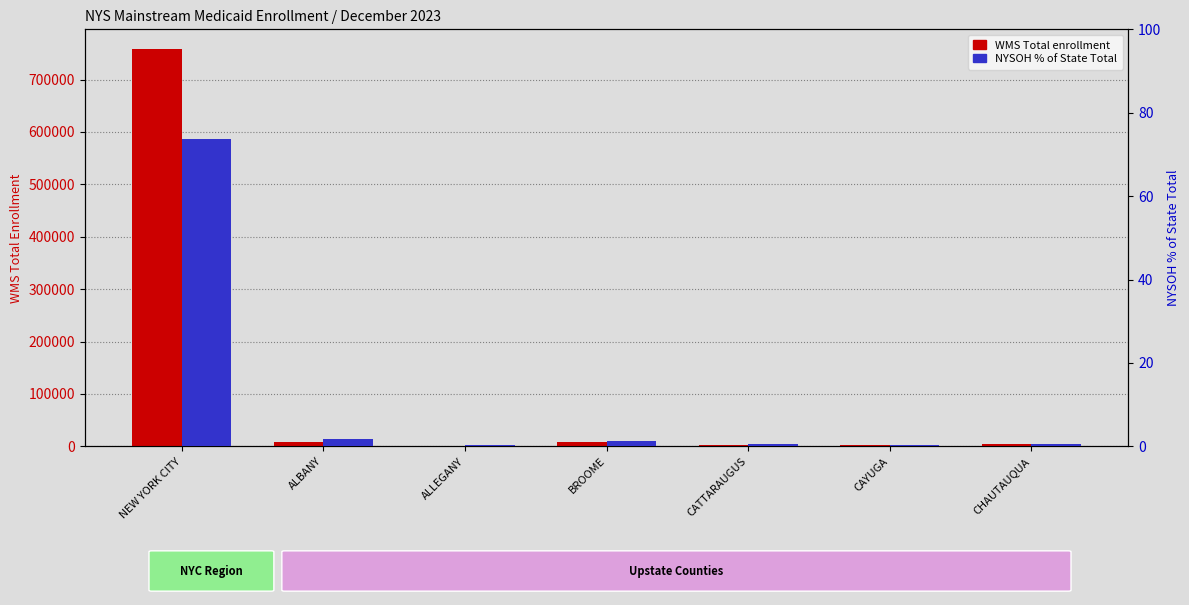

At how many categories does at least one series exceed 613613?

1